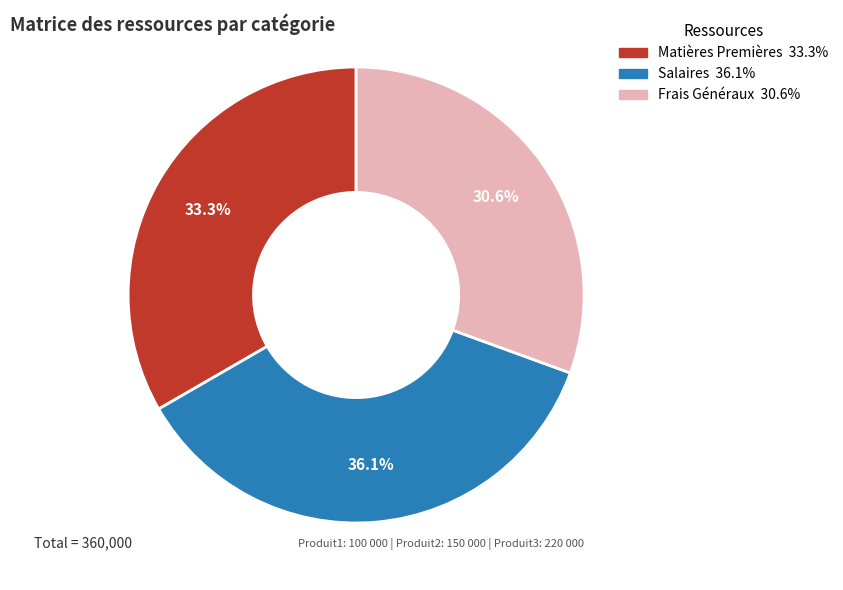

Which has a higher value, Frais Généraux or Matières Premières?

Matières Premières